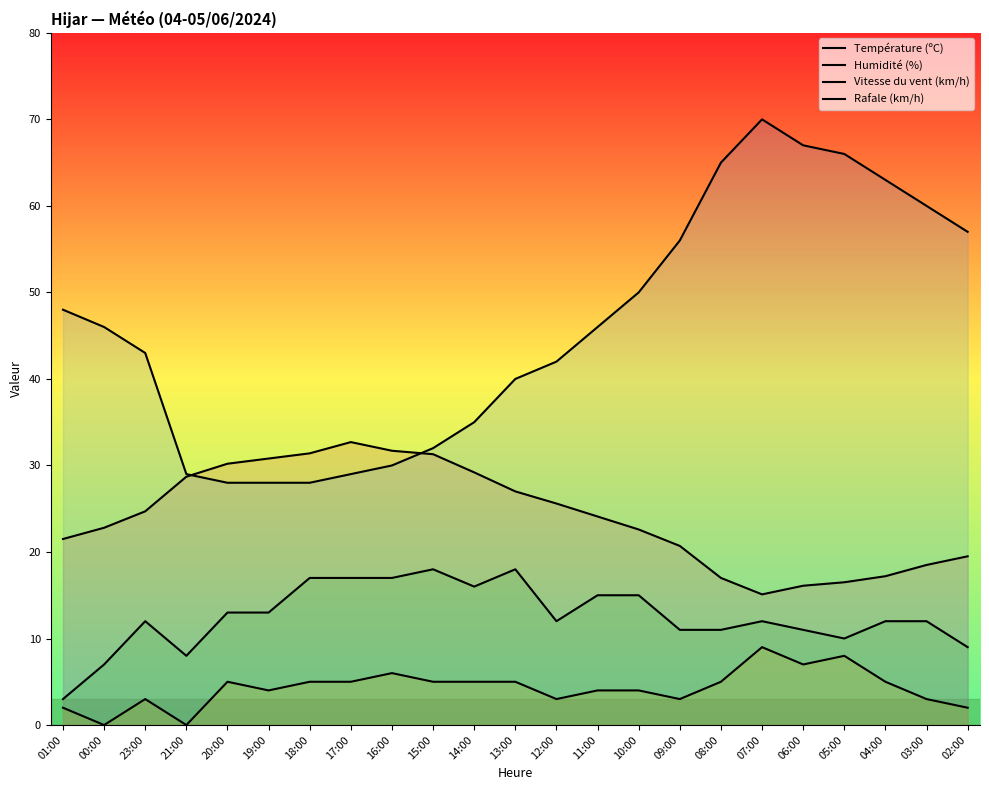

What is the difference between the maximum and minimum values in the Humidité (%) series?

42.0